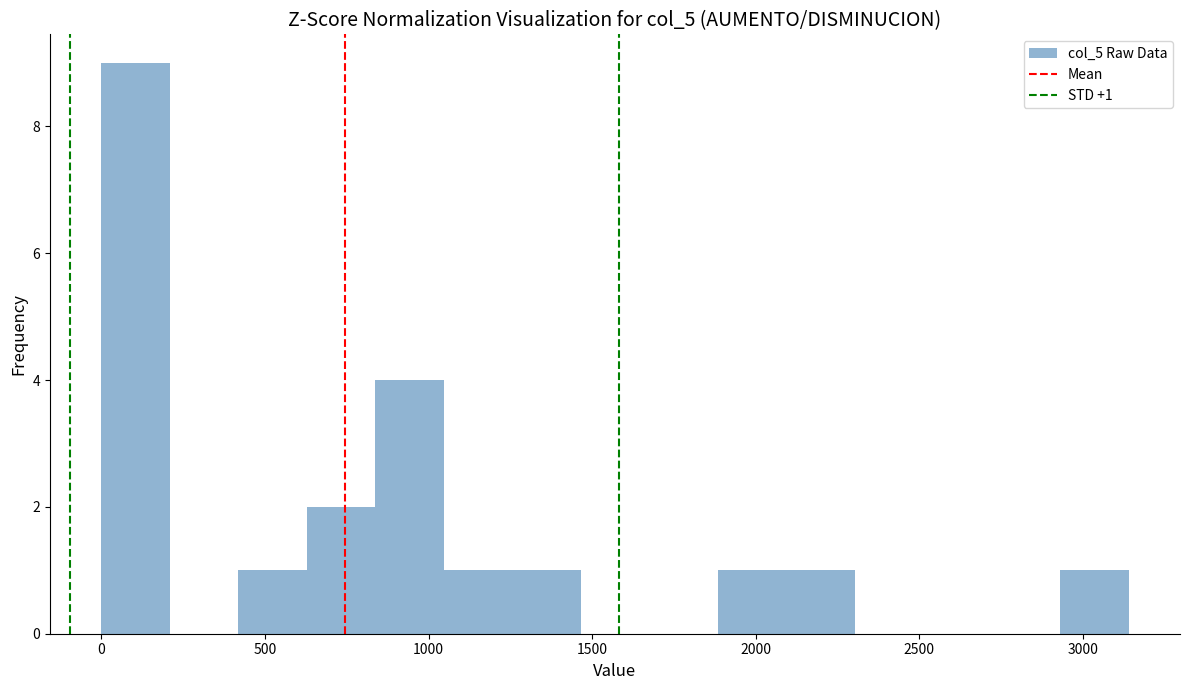

Which range on the x-axis has the tallest bar?

0 to 200